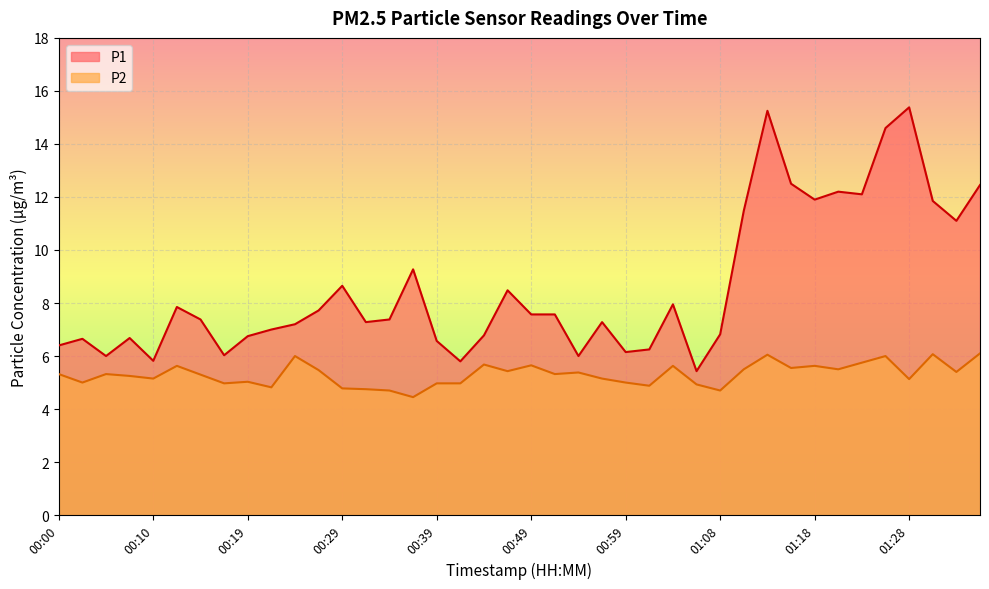

List the labels in order of P2 value, smallest first.

00:36, 00:34, 01:08, 00:32, 00:29, 00:22, 01:01, 01:06, 00:17, 00:39, 00:41, 00:02, 00:59, 00:19, 01:28, 00:10, 00:56, 00:07, 00:15, 00:00, 00:05, 00:51, 00:54, 01:33, 00:46, 00:27, 01:11, 01:21, 01:16, 00:12, 01:04, 01:18, 00:49, 00:44, 01:23, 00:24, 01:26, 01:13, 01:31, 01:36